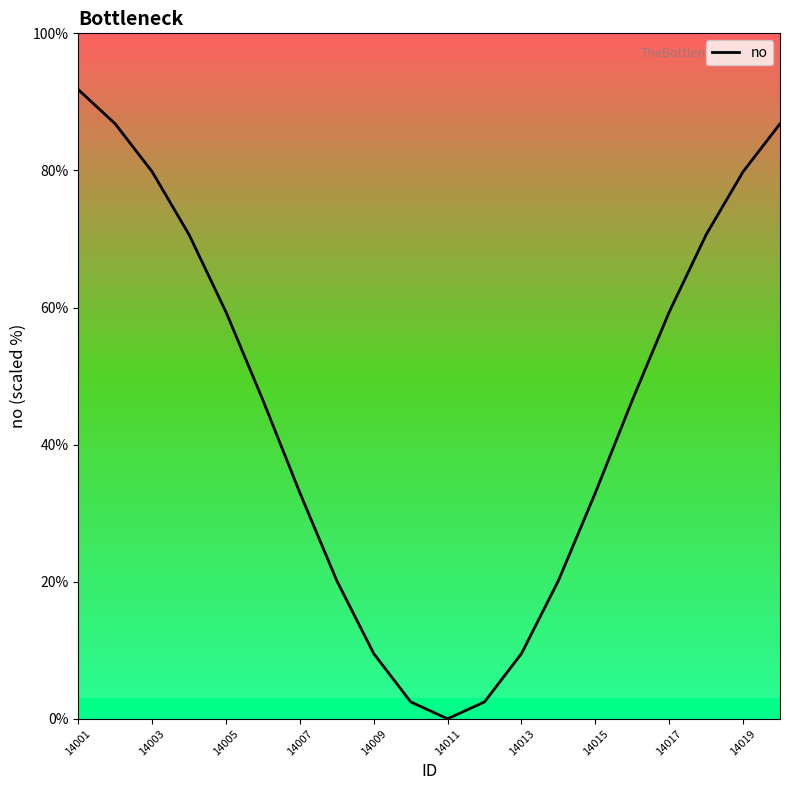

Does the chart display data point markers on the line(s)?

No